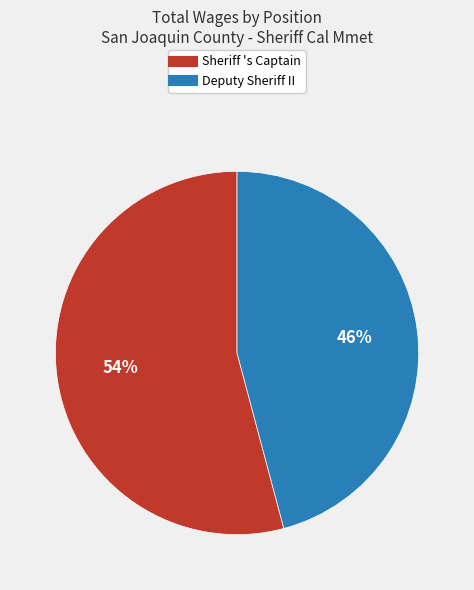

How many slices are in this pie chart?

2